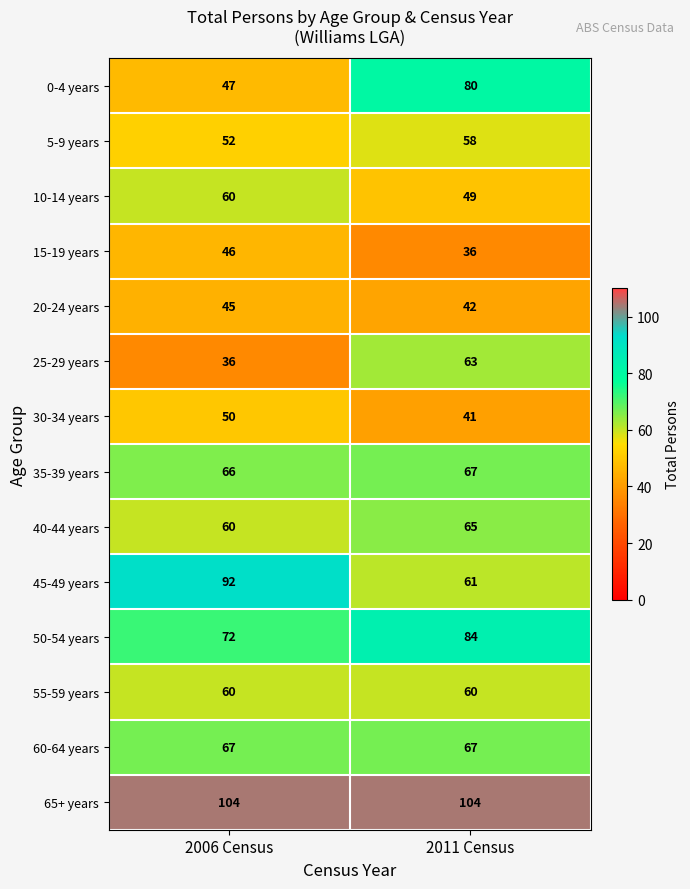

What is the difference between the 0-4 years values at 2006 Census and 2011 Census?

33